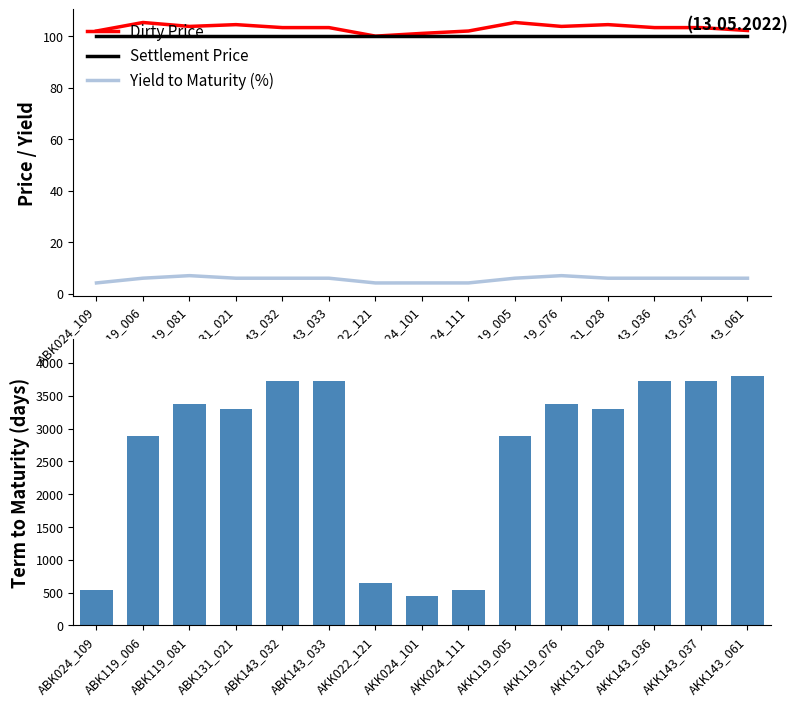

The Yield to Maturity (%) series shows 4.2 at AKK024_101. True or false?

True